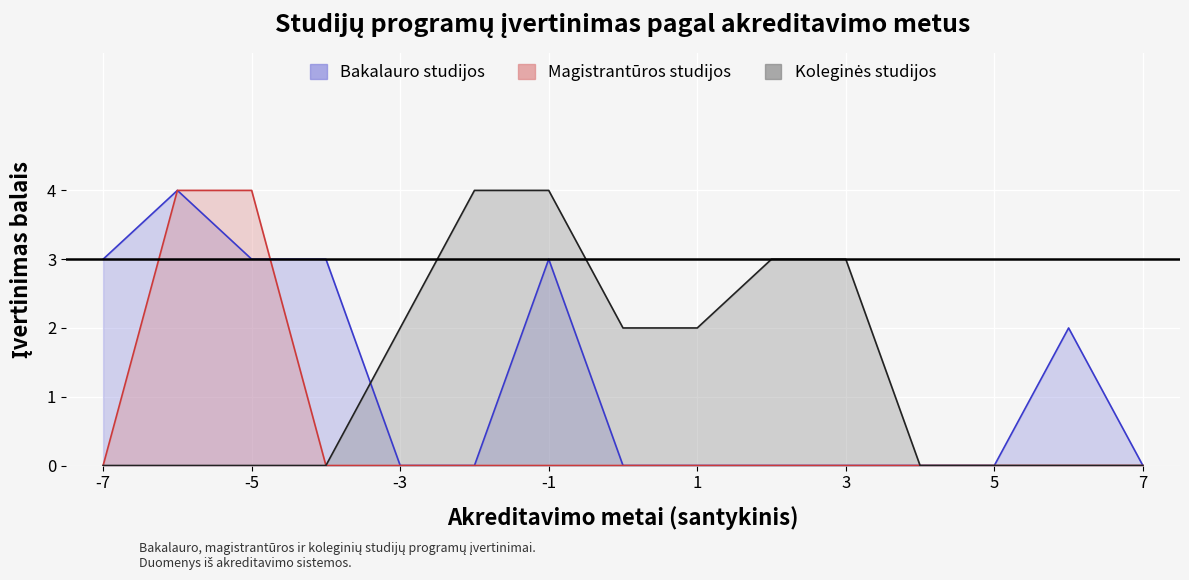

The value of Magistrantūros studijos at 2021 is -2. True or false?

False